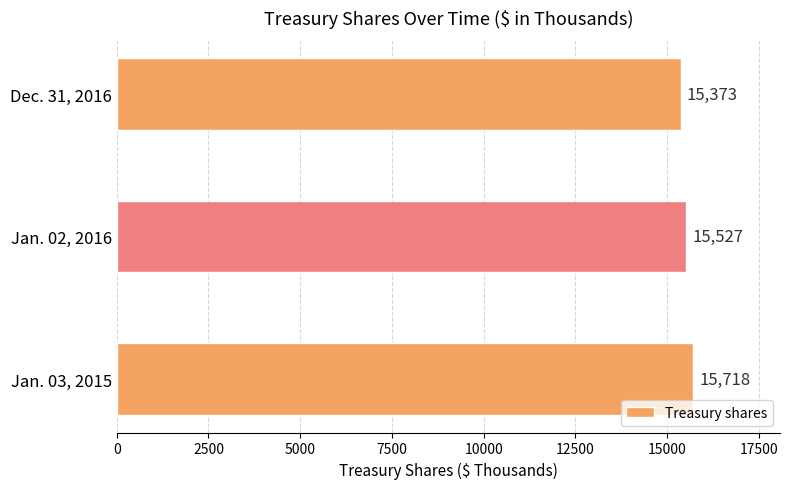

The chart shows a value of 15527 at Jan. 02, 2016. True or false?

True